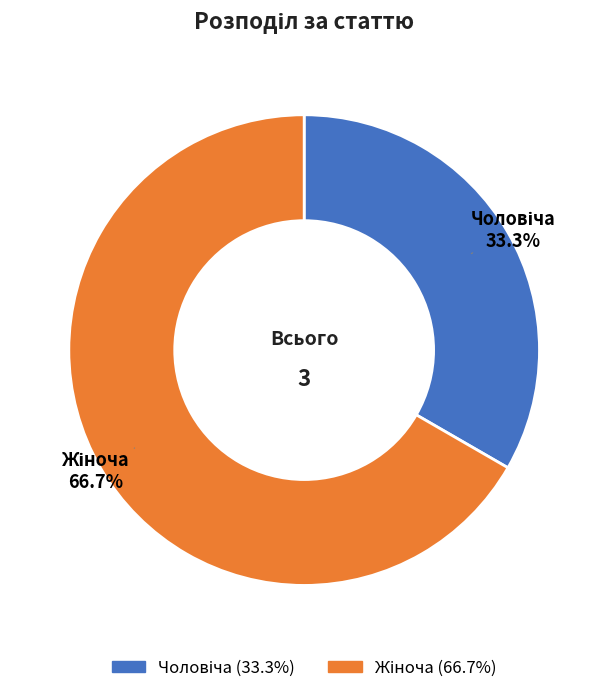

Is there any slice that represents more than half of the pie?

Yes